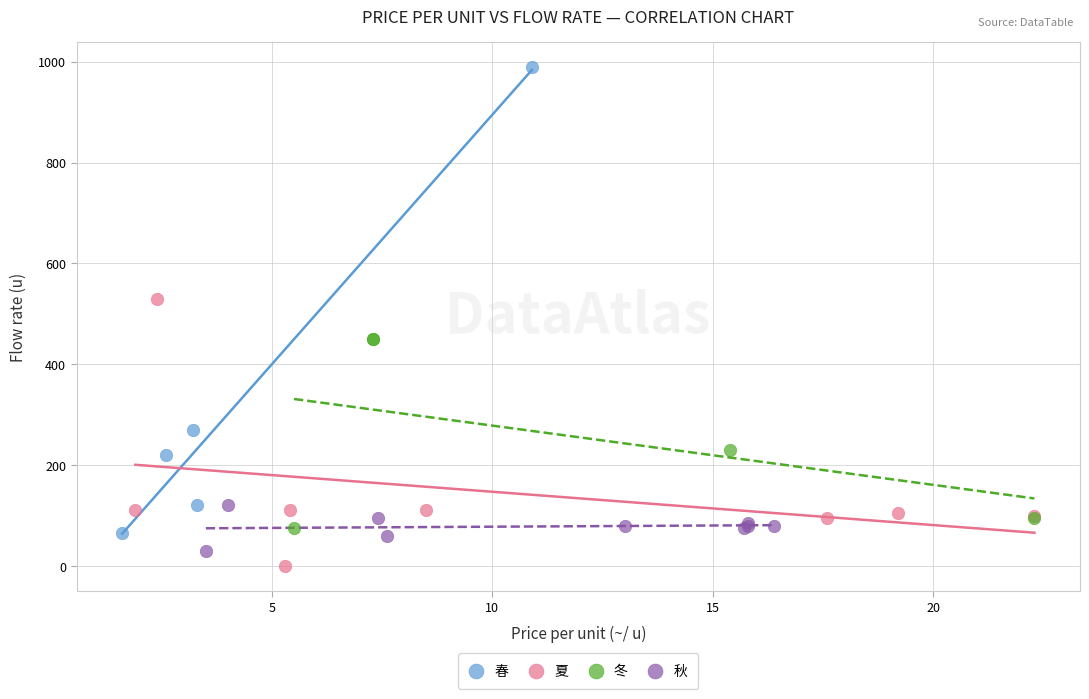

Which series reaches the maximum Y coordinate?

春